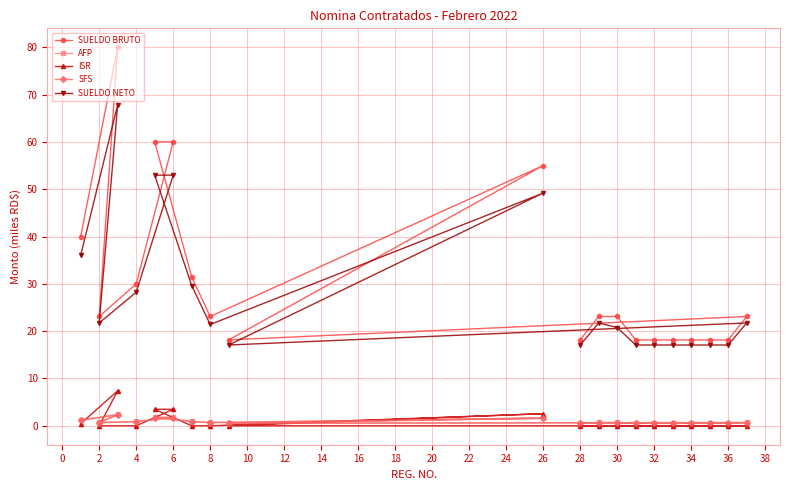

List the series in order of their peak value, lowest first.

SFS, AFP, ISR, SUELDO NETO, SUELDO BRUTO